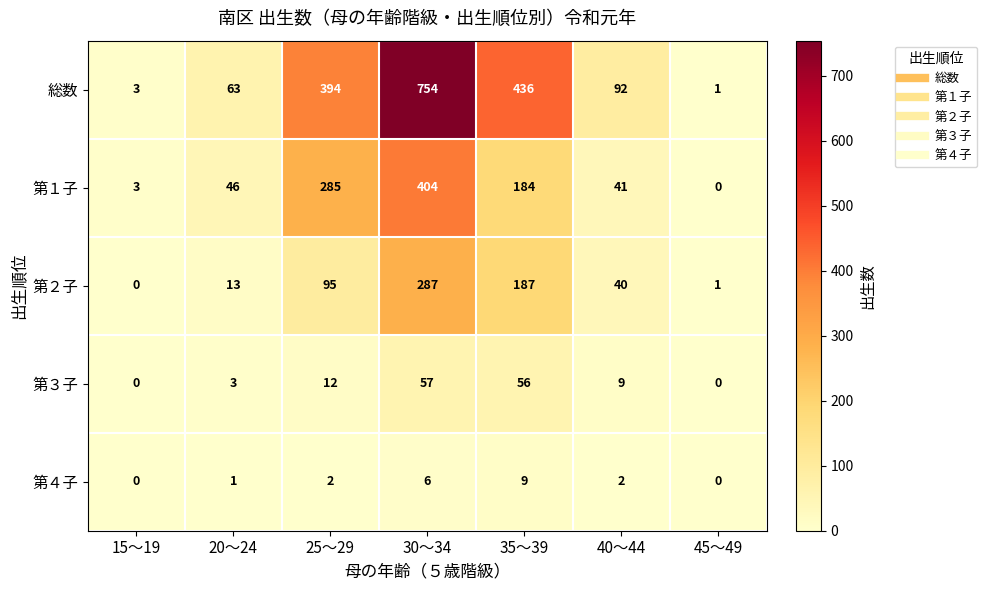

What is the sum of the 総数 values at 25～29 and 40～44?

486